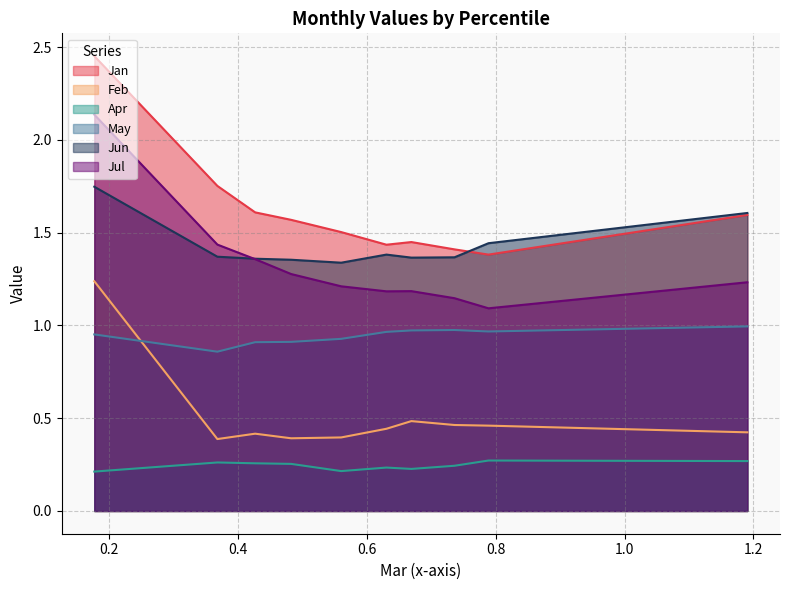

What is the minimum value shown in the chart?

0.2